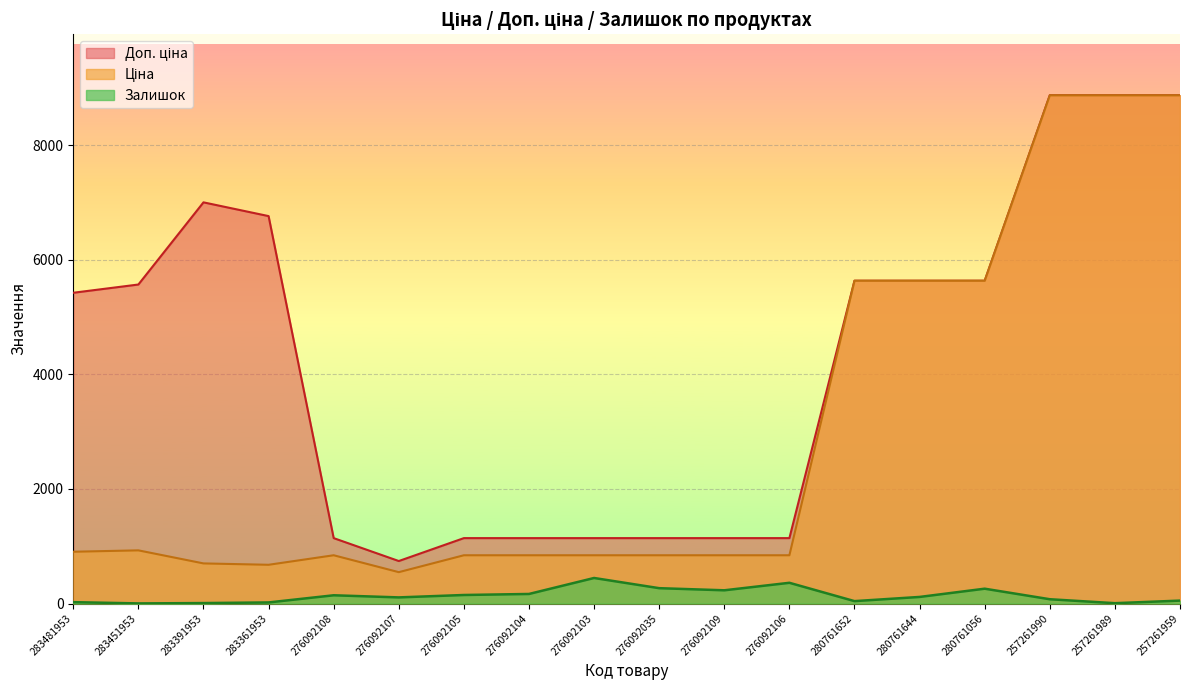

In Залишок, how many points are higher than both neighbors (excluding endpoints)?

4